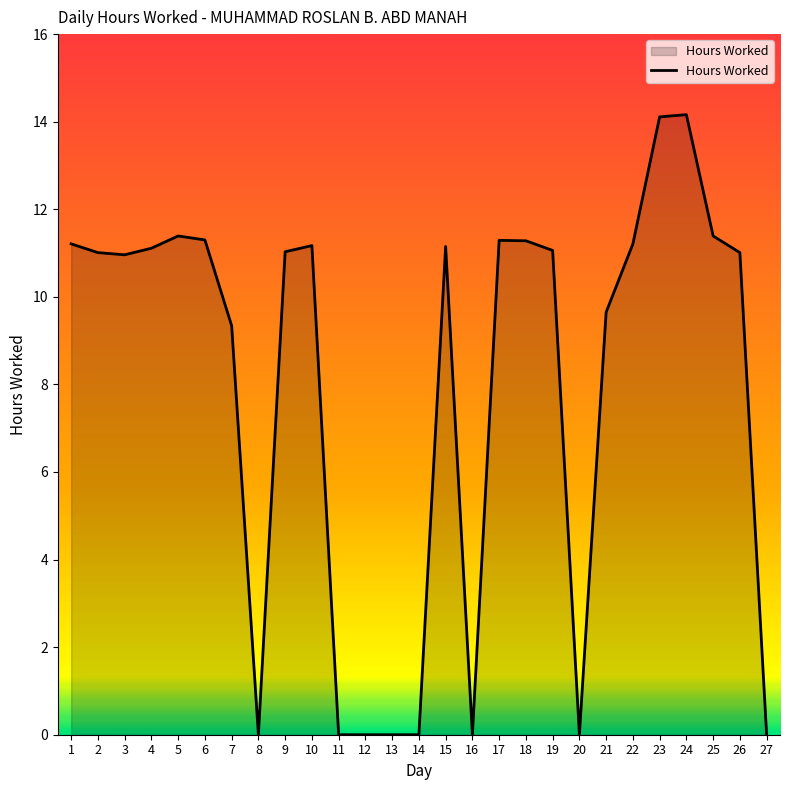

Count the number of data series in this chart.

1